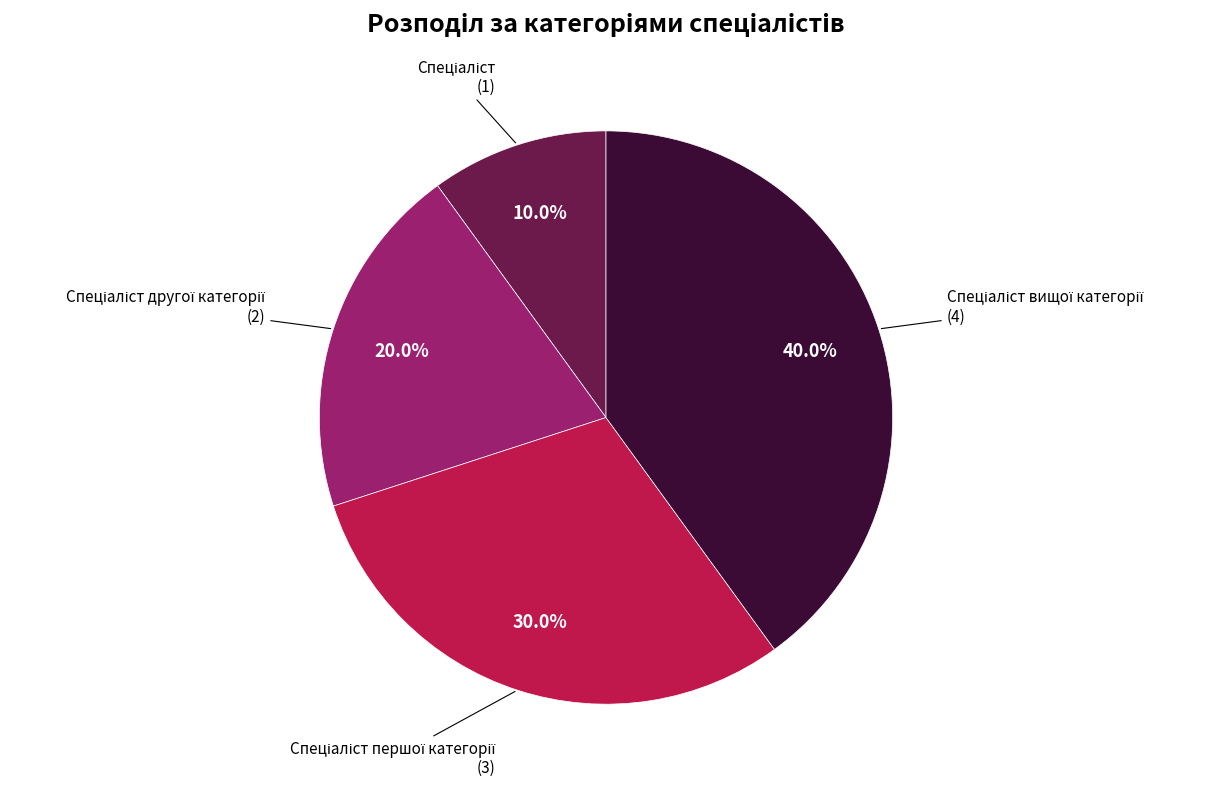

Does any single category account for the majority?

No